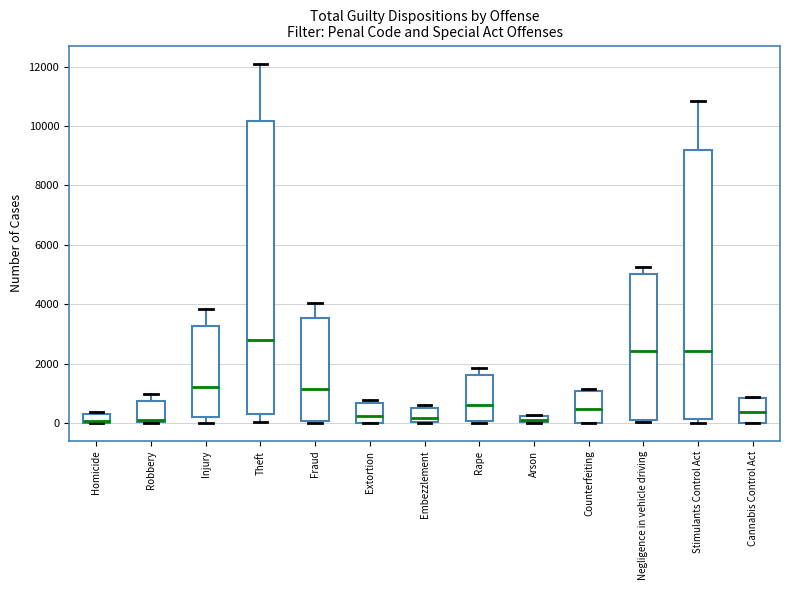

Where is the lower edge of the box for Theft on the y-axis? The values are not printed on the chart, so give them approximately, as read against the axis.

400